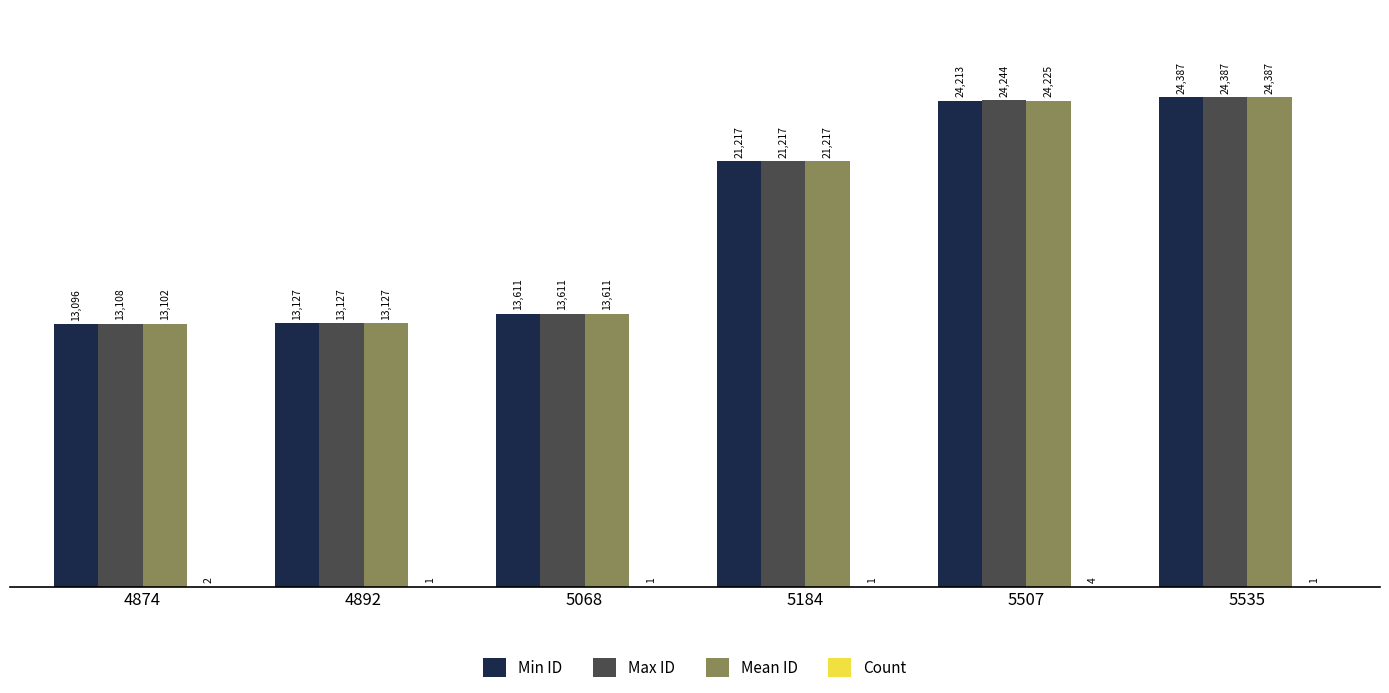

Are the bars grouped side by side (vs. stacked)?

Yes